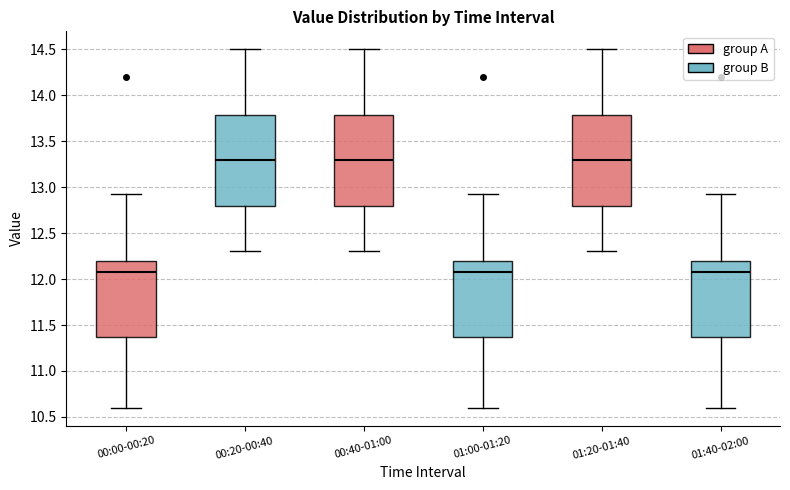

Where does the upper whisker of the box for 01:00-01:20 end on the y-axis? The values are not printed on the chart, so give them approximately, as read against the axis.

12.95